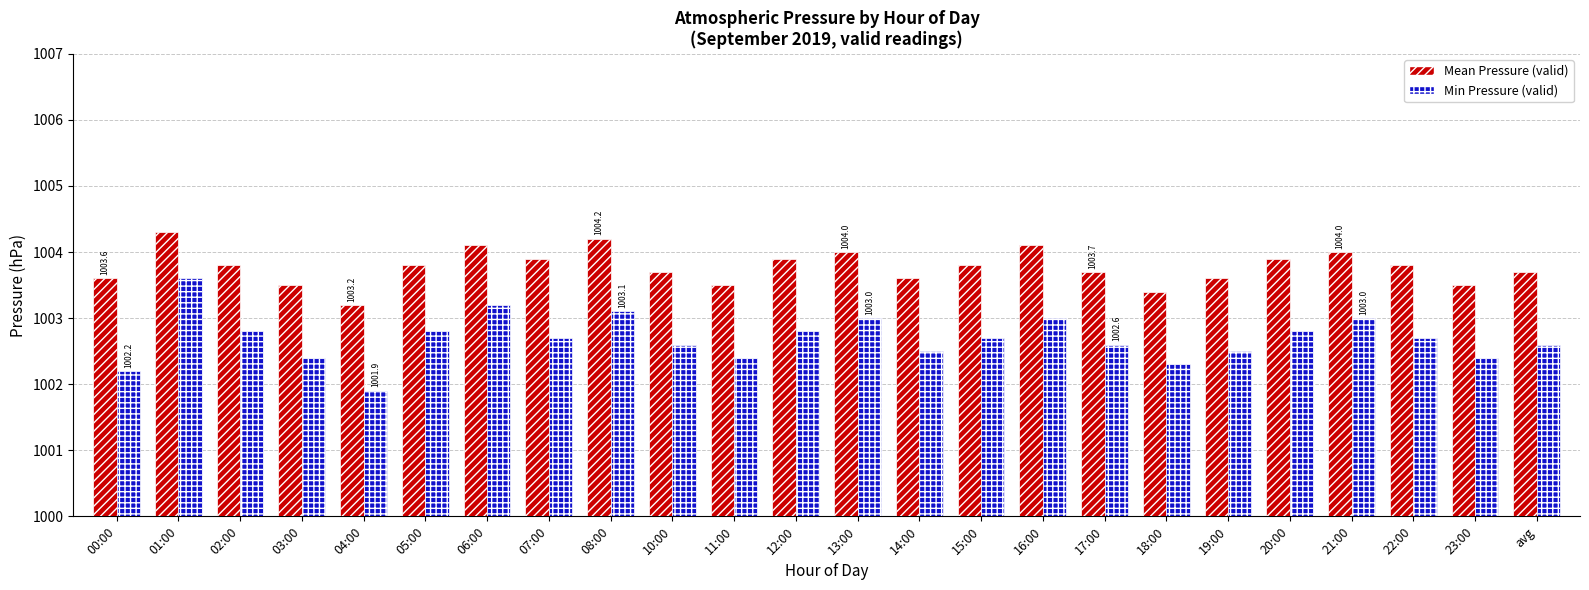

What is the label of the 23rd bar from the right?

01:00